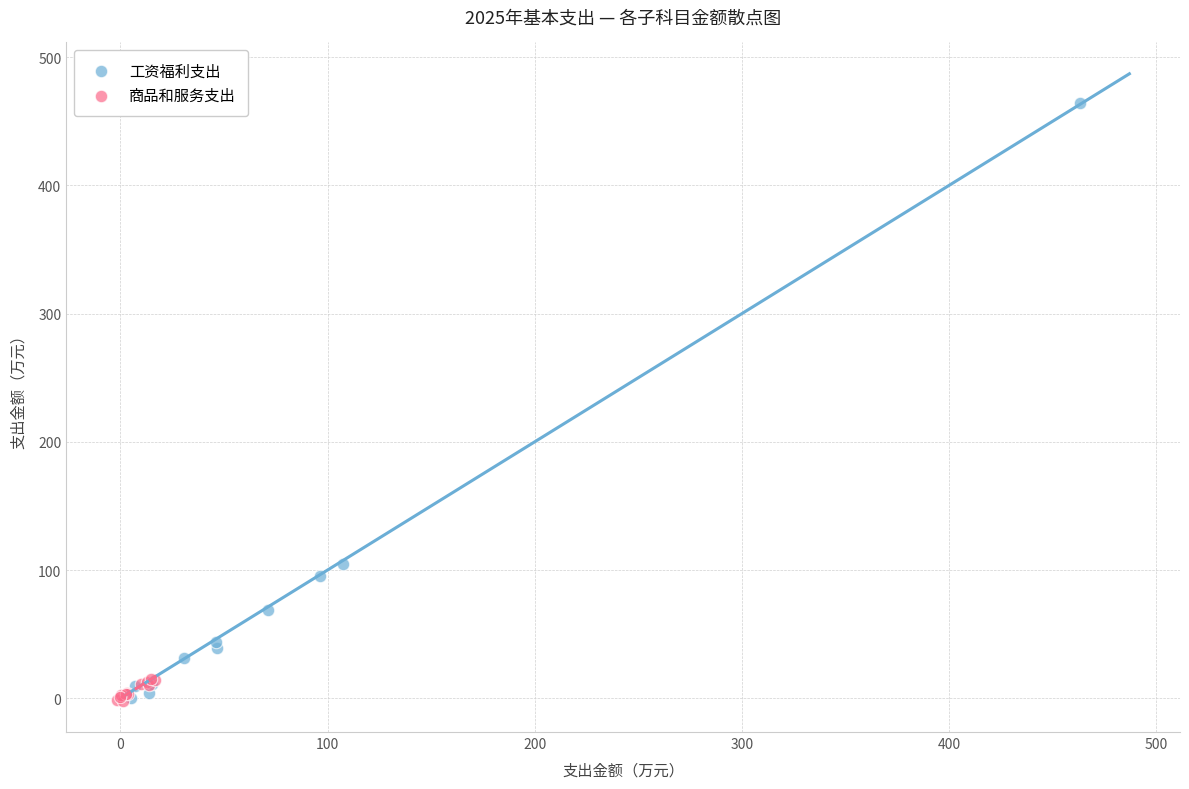

Which series contains the highest Y value?

工资福利支出